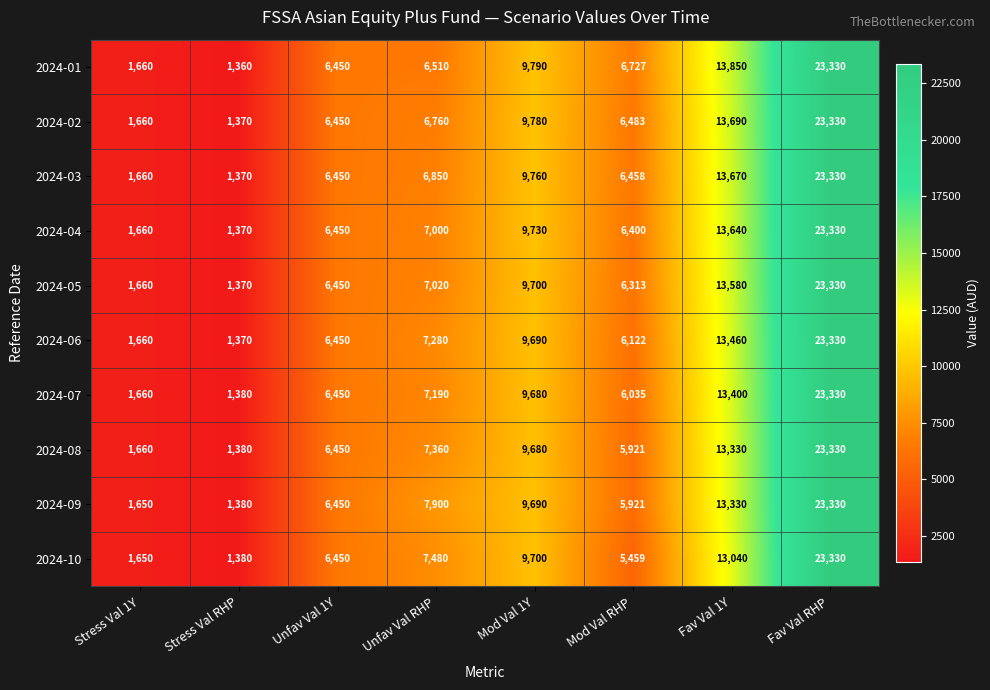

What is the smallest value displayed?

1360